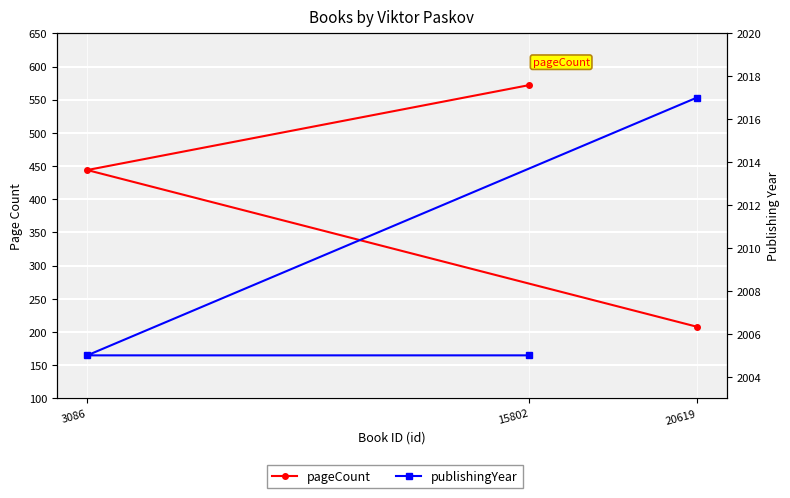

What is the difference between the second highest and minimum values in the pageCount series?

236